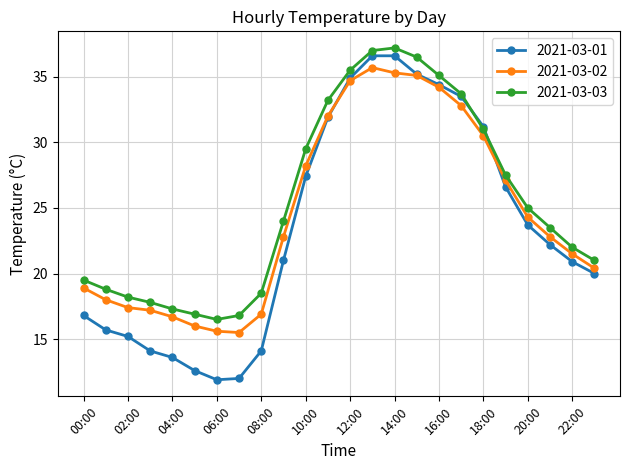

Which series has the widest spread of values?

2021-03-01